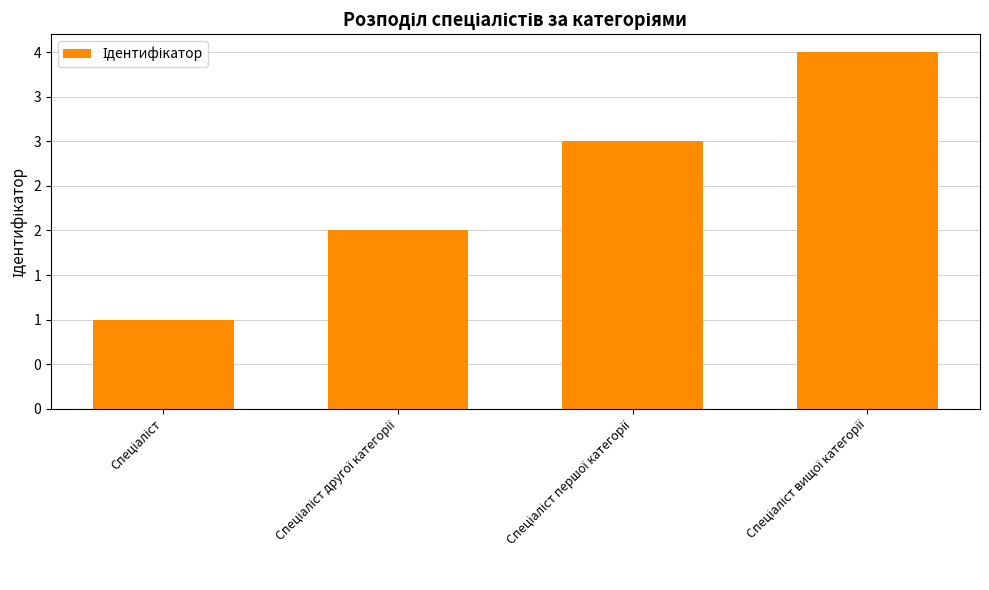

Rank the categories by value from highest to lowest.

Спеціаліст вищої категорії, Спеціаліст першої категорії, Спеціаліст другої категорії, Спеціаліст